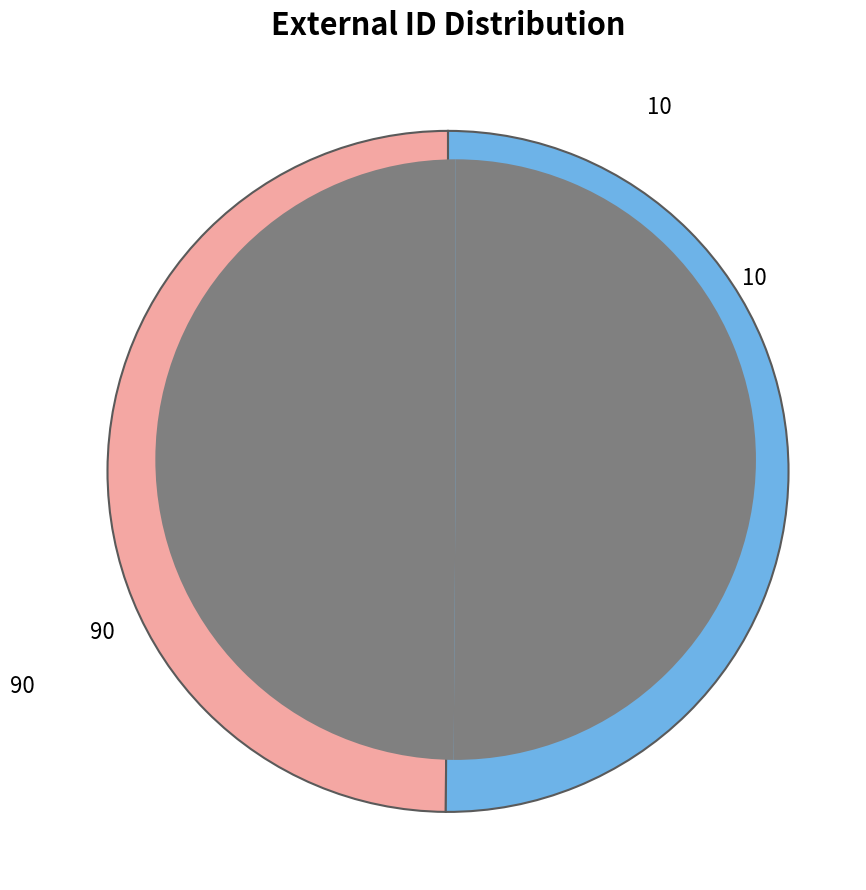

Approximately how many times larger is the value at 90 compared to 10?

1.0